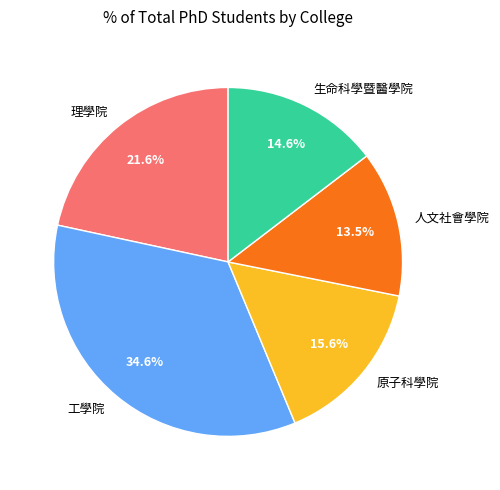

How much of the chart is everything except 理學院?

78.4%